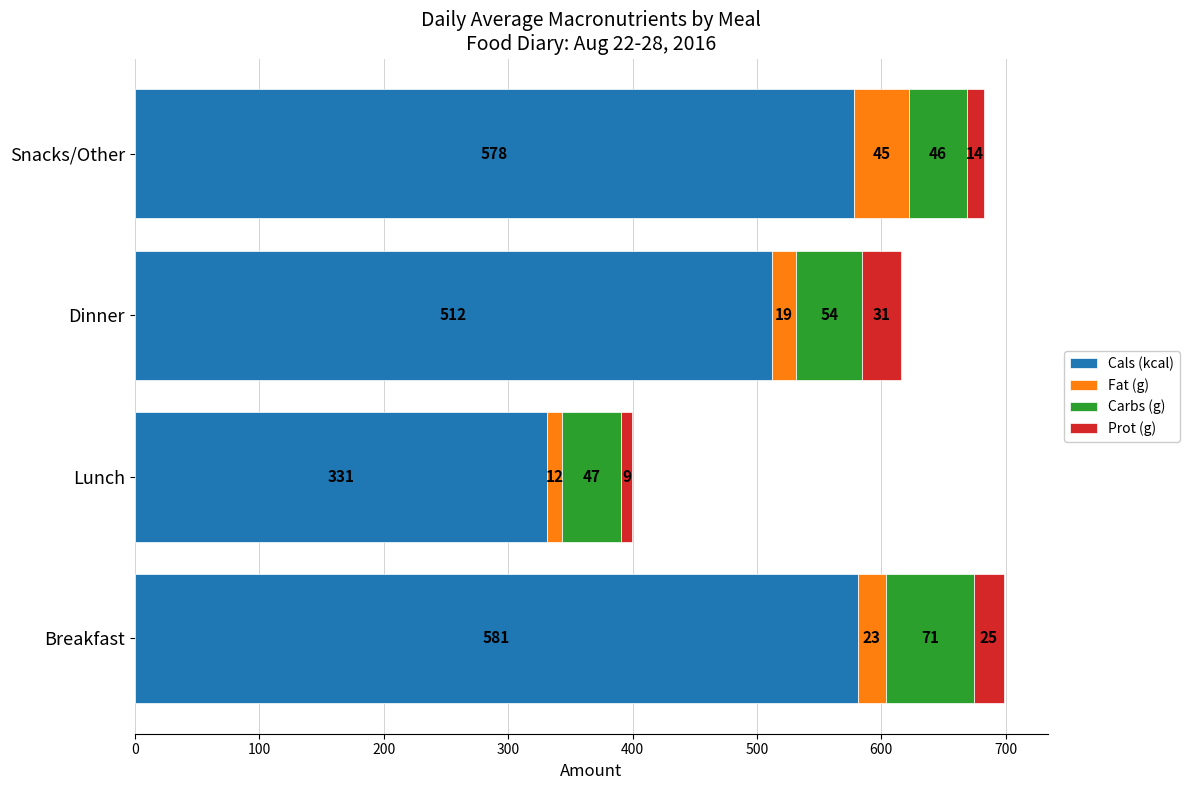

Reading left to right, list all the values displayed in this chart.

Cals (kcal): 581.0	331.0	512.0	578.0
Fat (g): 22.6	12.4	19.3	44.6
Carbs (g): 70.6	47.3	53.5	45.9
Prot (g): 24.7	9.3	30.5	13.8